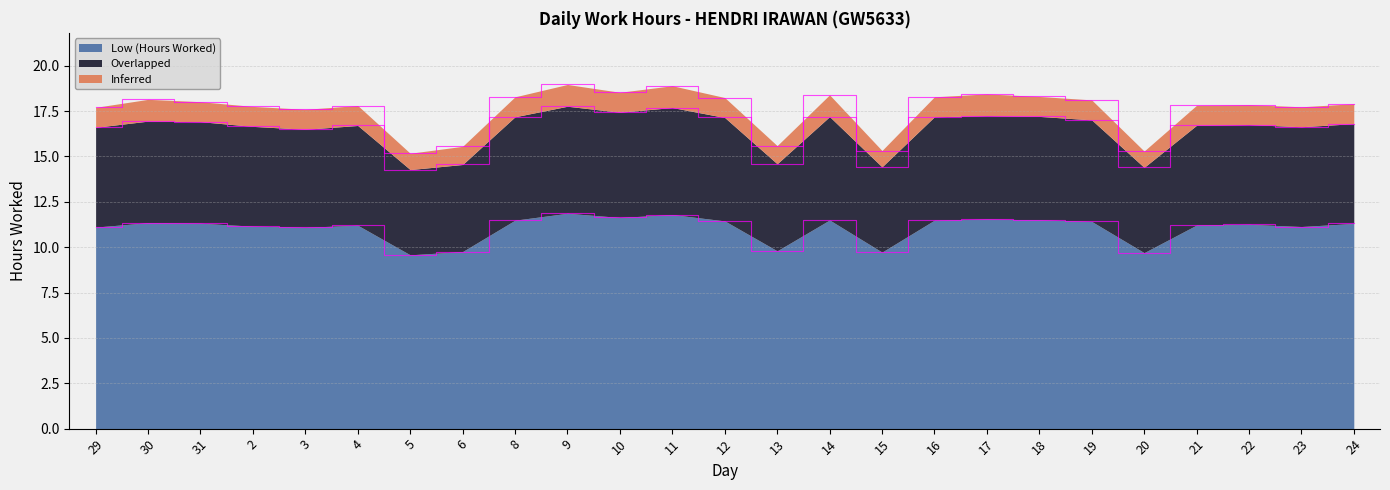

What is the label of the 20th point from the left?

19